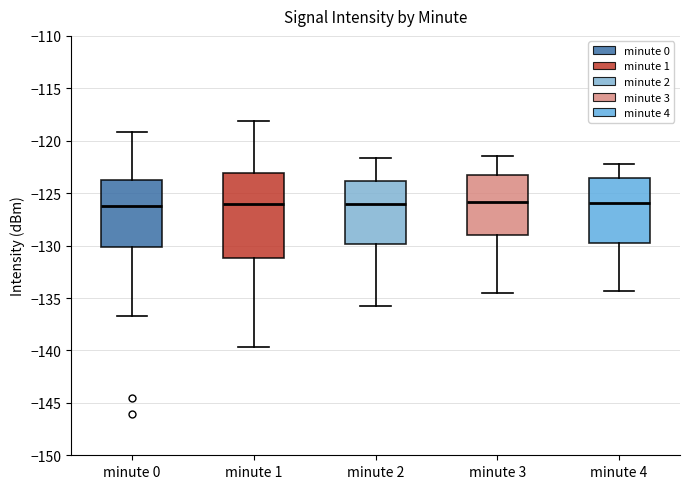

Reading left to right, read every box against the y-axis: the position of its median line, the range the box covers, and the ends of its whiskers. The values are not printed on the chart, so give them approximately, as read against the axis.

minute 0: median -126.0, box -130.0 to -123.5, whiskers -136.5 to -119.0
minute 1: median -126.0, box -131.0 to -123.0, whiskers -139.5 to -118.0
minute 2: median -126.0, box -130.0 to -124.0, whiskers -136.0 to -121.5
minute 3: median -126.0, box -129.0 to -123.0, whiskers -134.5 to -121.5
minute 4: median -126.0, box -129.5 to -123.5, whiskers -134.5 to -122.0